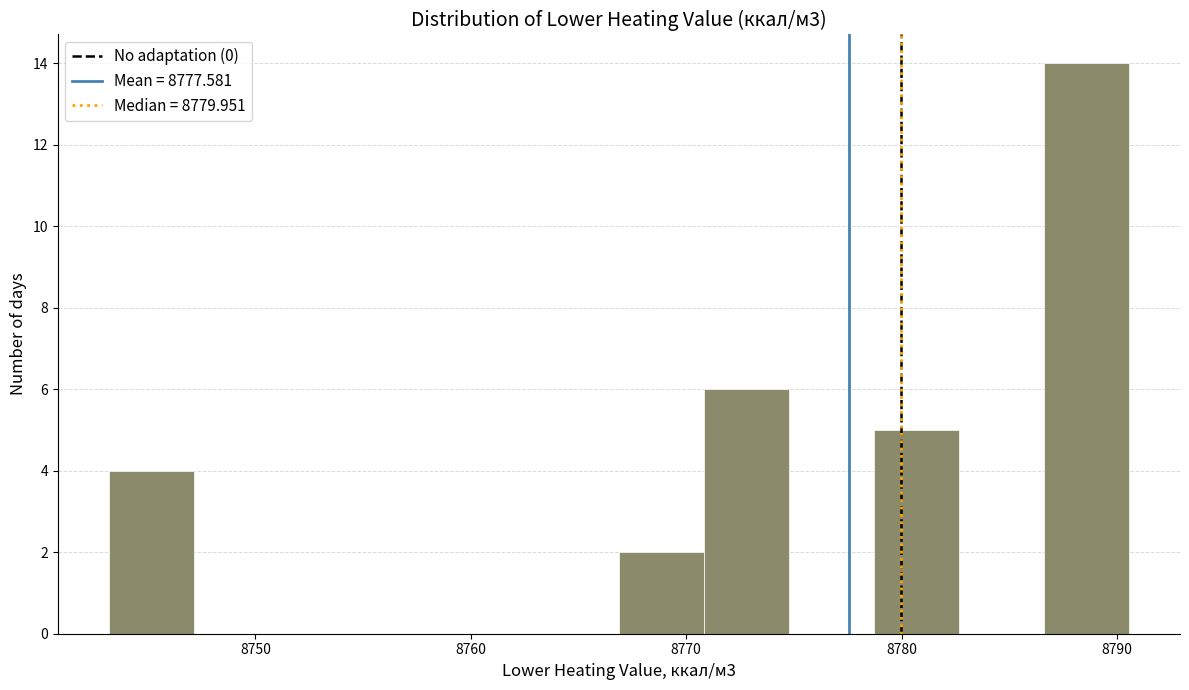

Read against the x-axis, roughly where is the centre of the tallest bar?

8789